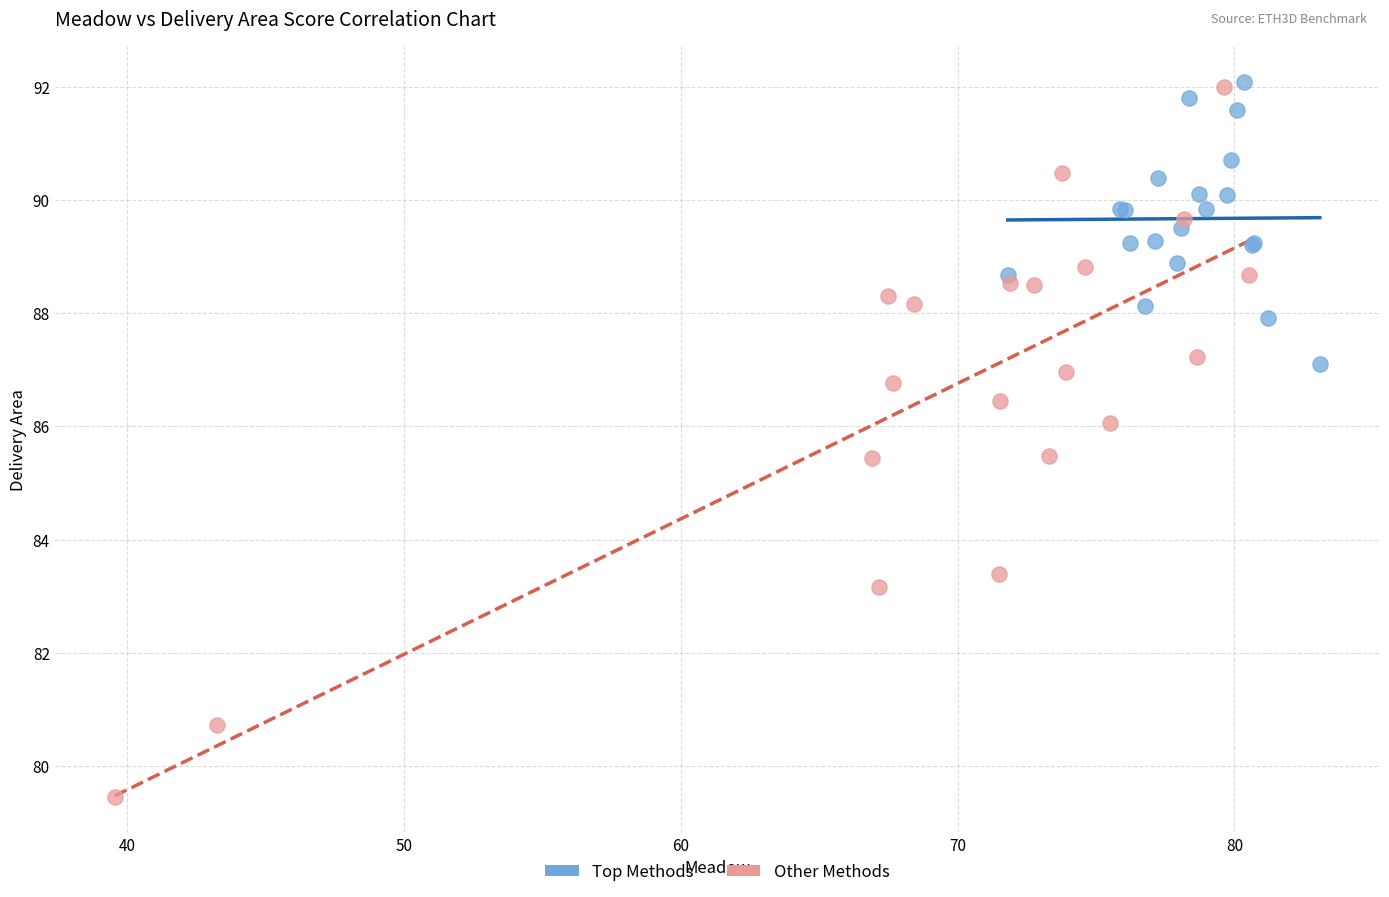

Which series contains the lowest Y value?

Other Methods